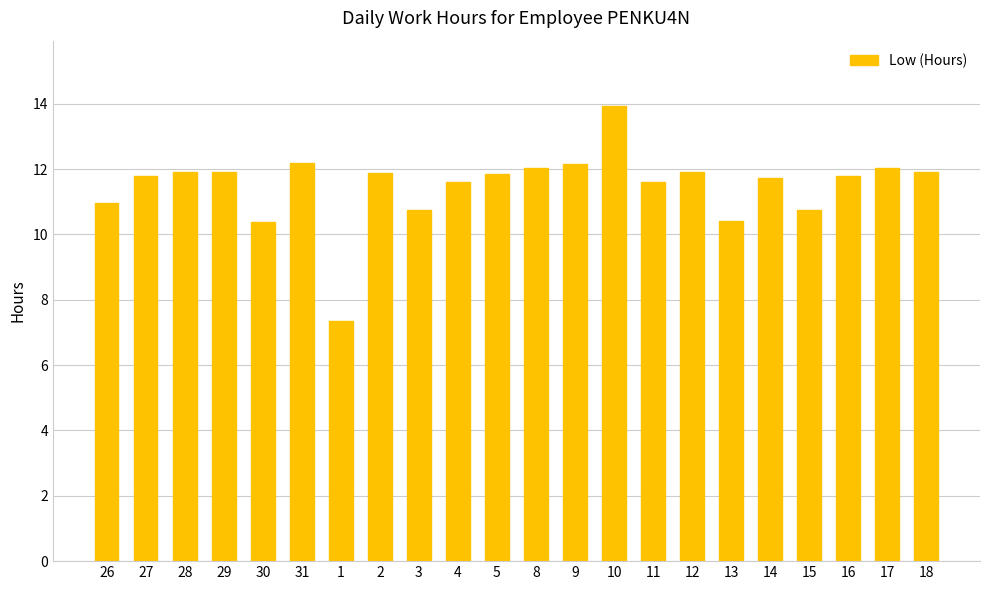

Approximately how many times larger is the value at 4 compared to 29?

1.0